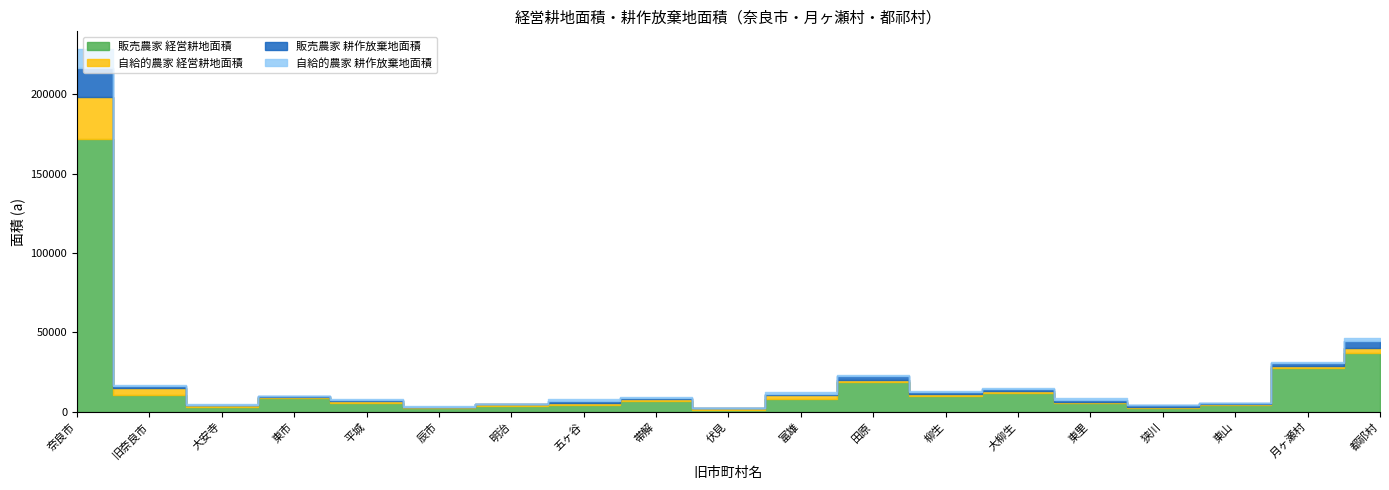

Which series ends up on top after the final intersection of 自給的農家 経営耕地面積 and 自給的農家 耕作放棄地面積?

自給的農家 経営耕地面積